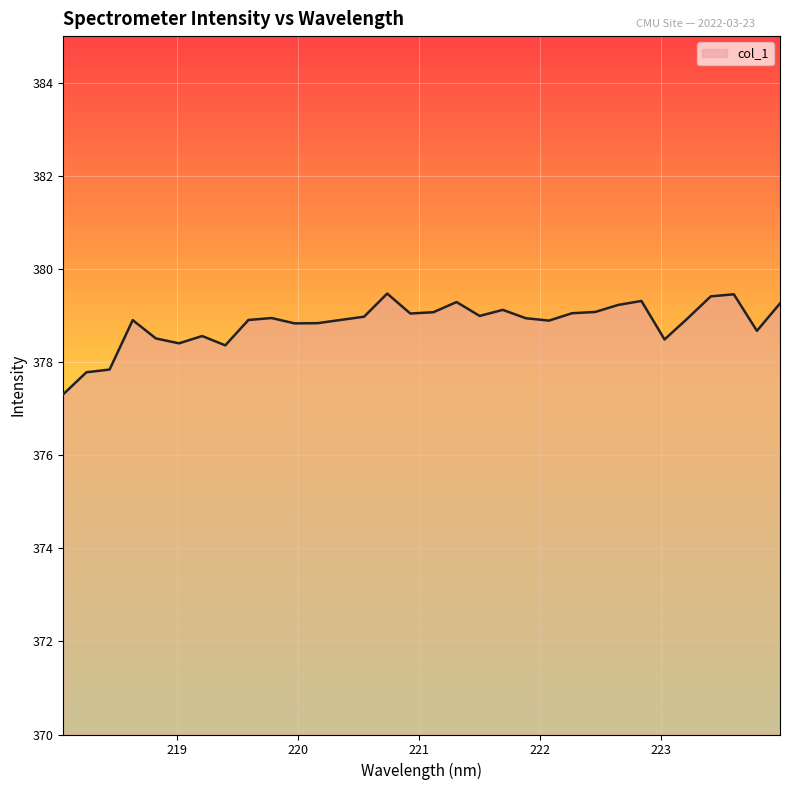

What is the greatest value displayed?

379.5